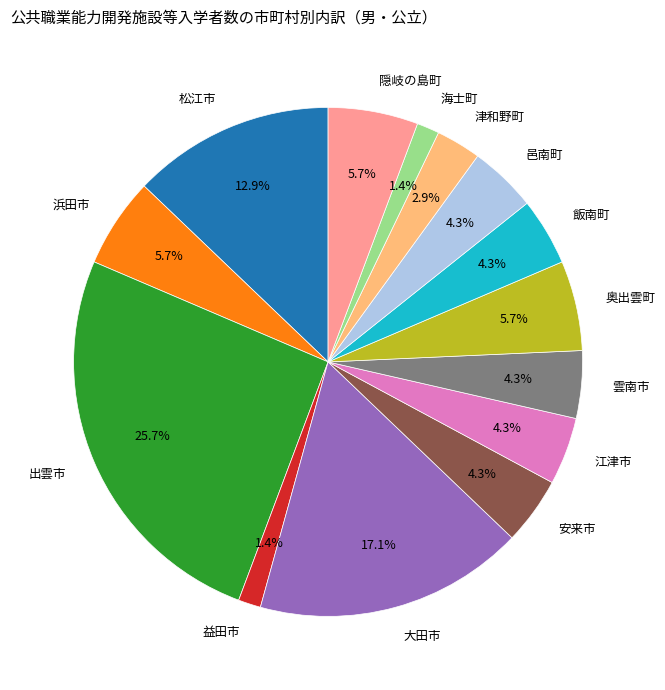

What is the ratio of the value at 浜田市 to the value at 江津市?

1.3